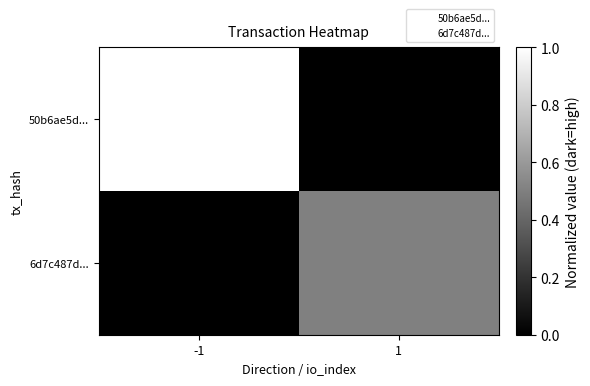

Between 1 and -1, which is larger?

1